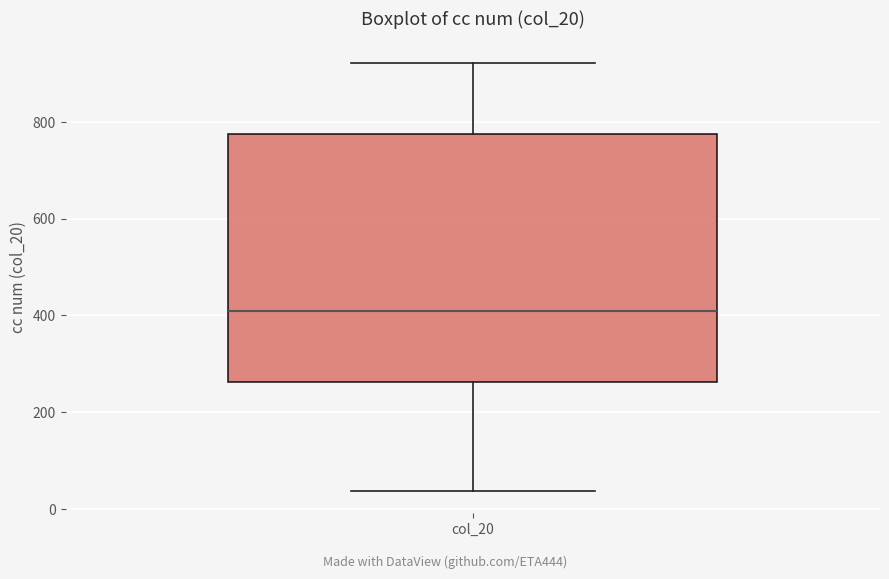

Where is the upper edge of the box for col_20 on the y-axis? The values are not printed on the chart, so give them approximately, as read against the axis.

780